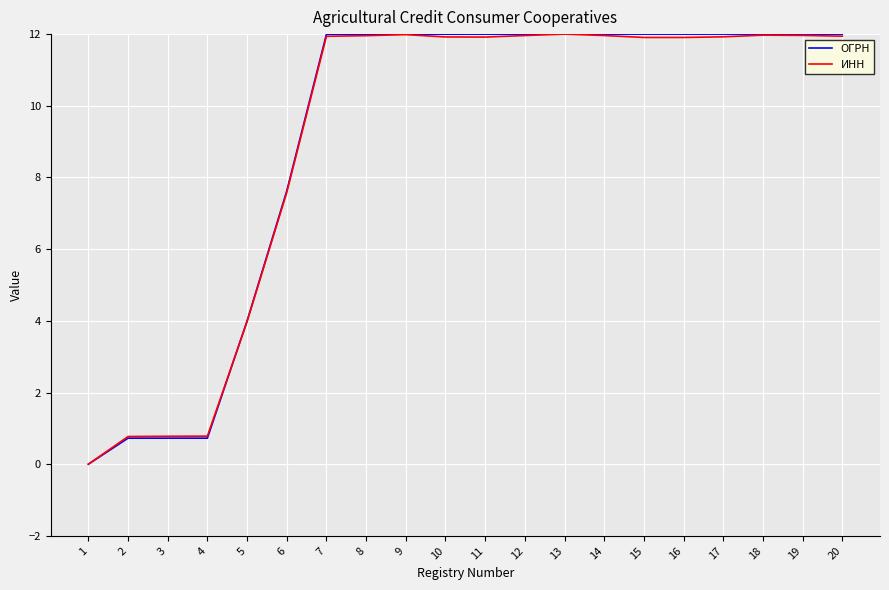

What is the total value across all series at 12?

24.0